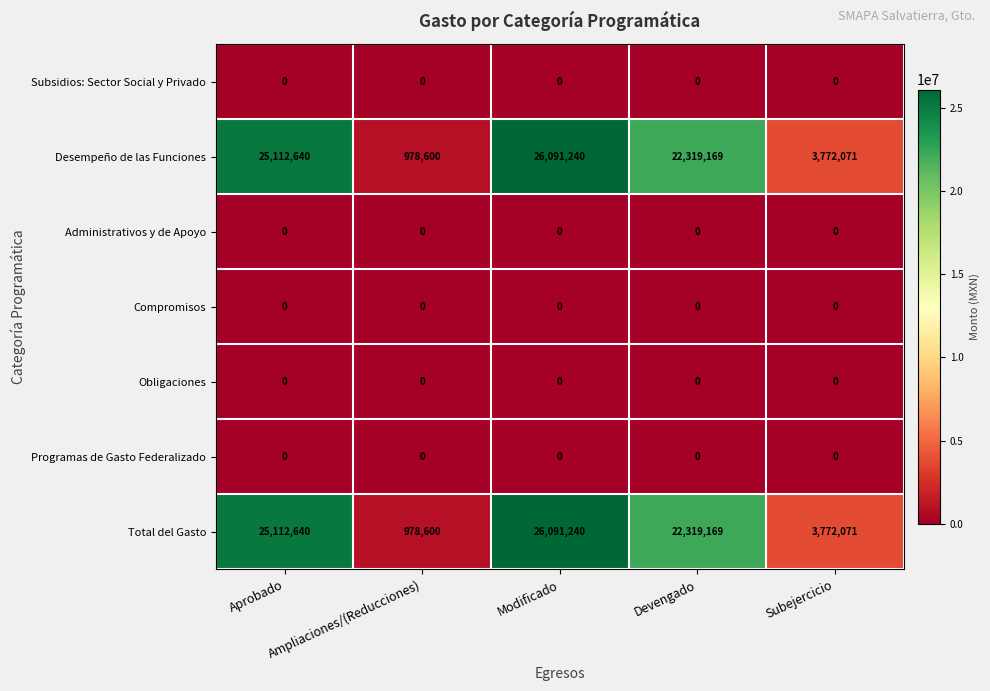

How many categories are shown in the chart?

5